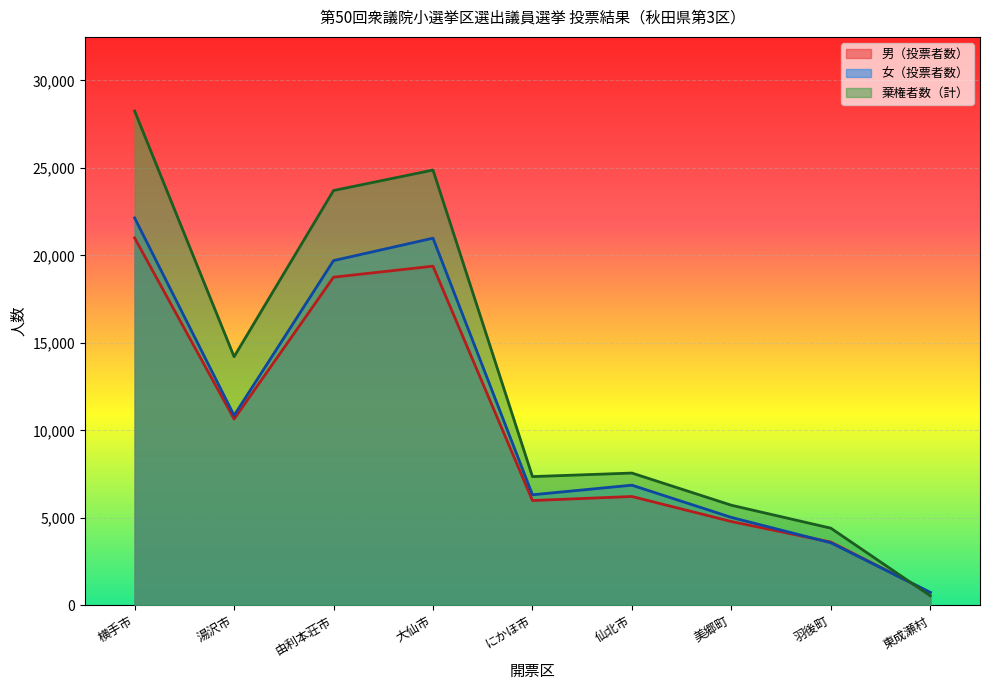

True or false: 男（投票者数） has a value of 490 at 東成瀬村.

False